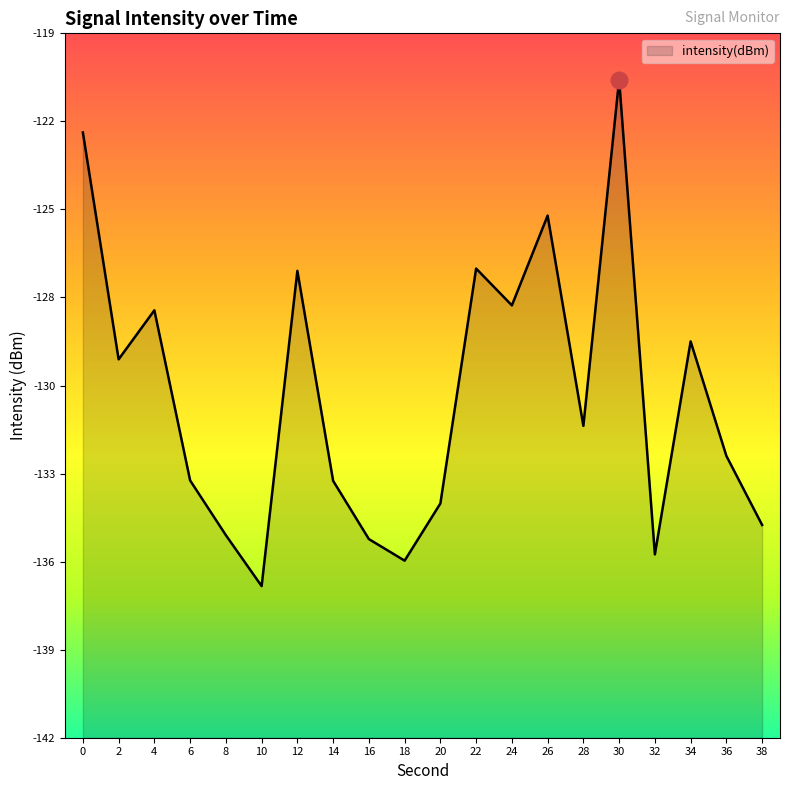

Does the chart display data point markers on the line(s)?

No